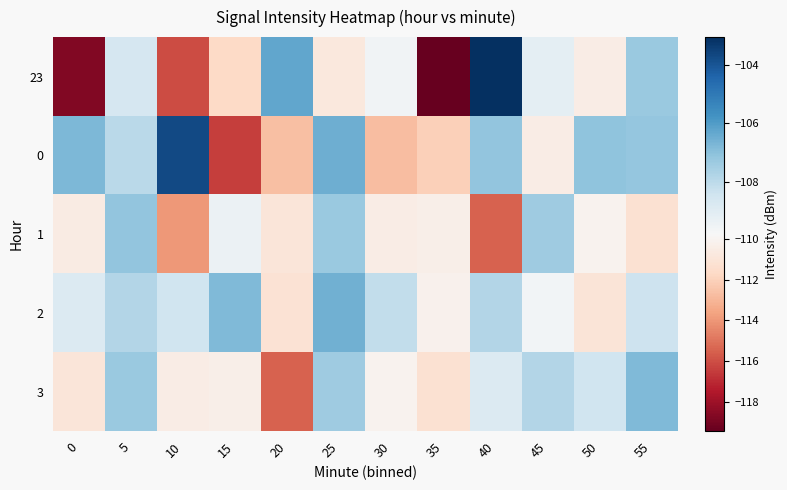

Reading left to right, extract all data points from this chart.

23: 0=-118.7	5=-108.6	10=-116.0	15=-111.7	20=-106.3	25=-110.8	30=-109.5	35=-119.4	40=-103.1	45=-109.1	50=-110.5	55=-107.3
0: 0=-106.7	5=-108.0	10=-103.7	15=-116.4	20=-112.7	25=-106.5	30=-112.8	35=-112.1	40=-107.1	45=-110.5	50=-107.0	55=-107.2
1: 0=-110.5	5=-107.1	10=-114.0	15=-109.4	20=-111.0	25=-107.3	30=-110.5	35=-110.3	40=-115.5	45=-107.4	50=-110.1	55=-111.2
2: 0=-108.9	5=-107.8	10=-108.4	15=-106.8	20=-111.2	25=-106.5	30=-108.1	35=-110.2	40=-107.8	45=-109.6	50=-111.0	55=-108.4
3: 0=-111.0	5=-107.3	10=-110.5	15=-110.3	20=-115.5	25=-107.4	30=-110.1	35=-111.2	40=-108.9	45=-107.8	50=-108.4	55=-106.8